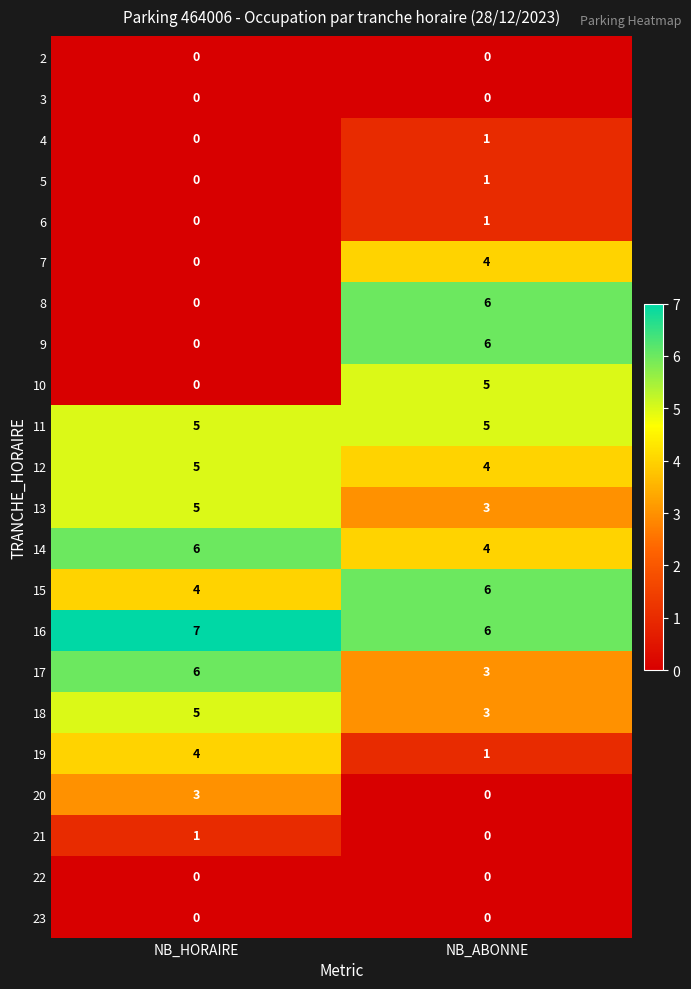

What is the spread (max minus min) of values at NB_HORAIRE?

7